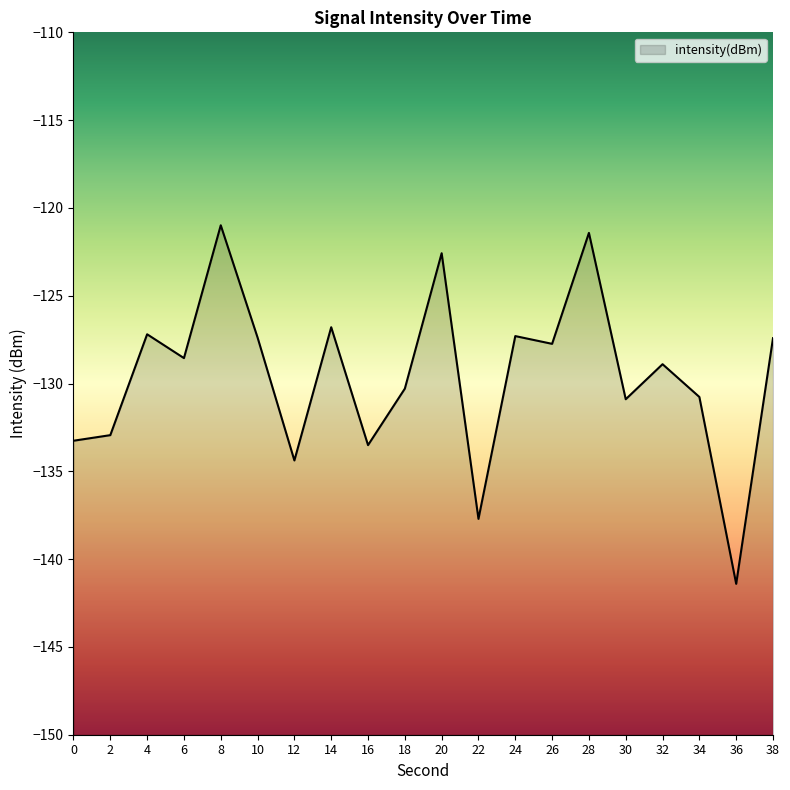

At which category does the chart reach its minimum across all series?

36